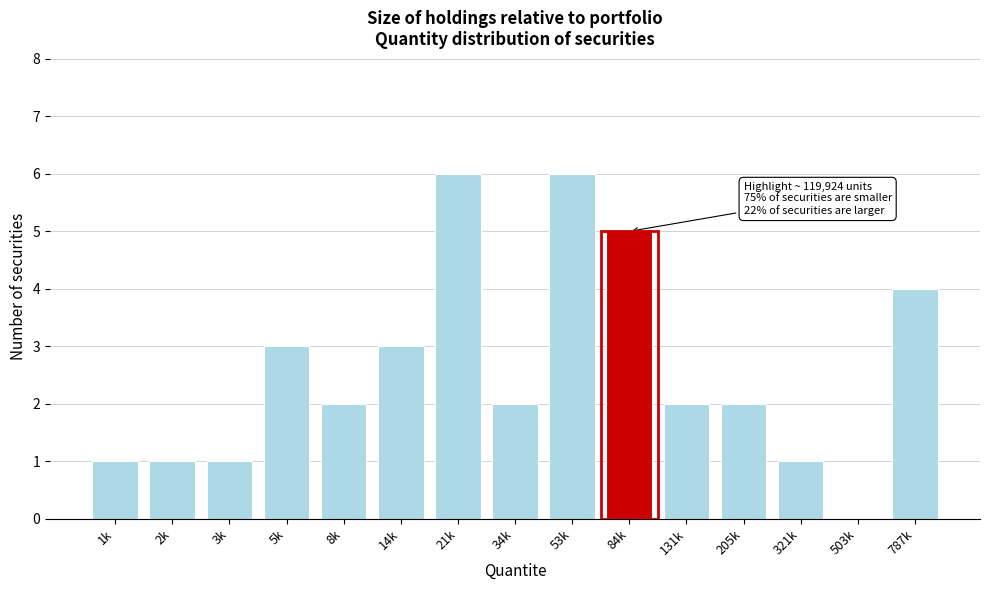

Reading left to right, what are all the values shown in this chart?

1k=1	2k=1	3k=1	5k=3	8k=2	14k=3	21k=6	34k=2	53k=6	84k=5	131k=2	205k=2	321k=1	503k=0	787k=4